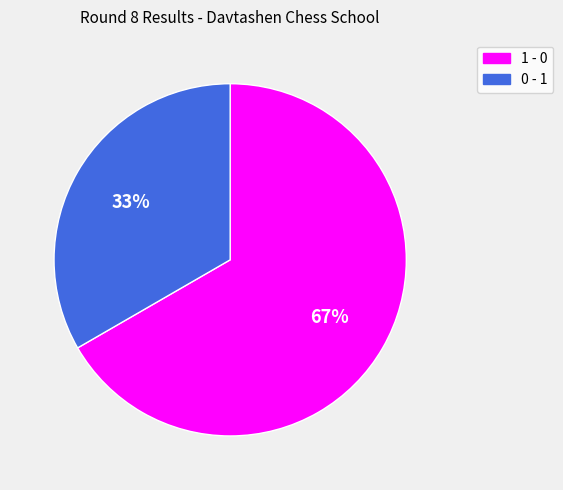

Which category accounts for the majority?

1 - 0